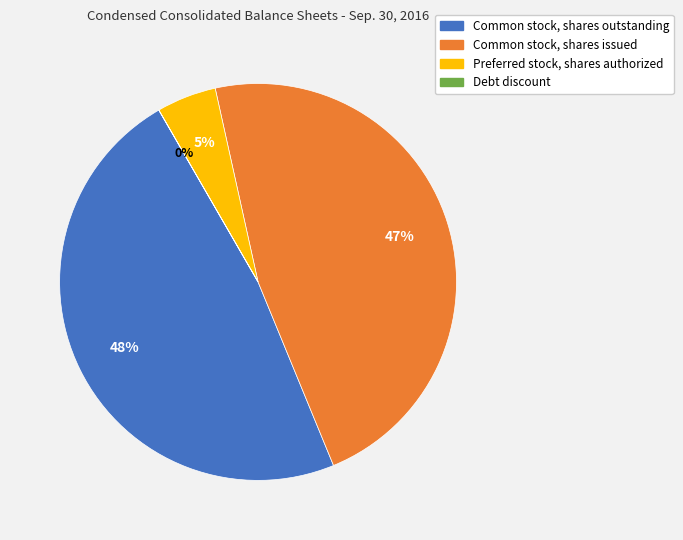

True or false: Preferred stock, shares authorized accounts for 5% of the total.

True